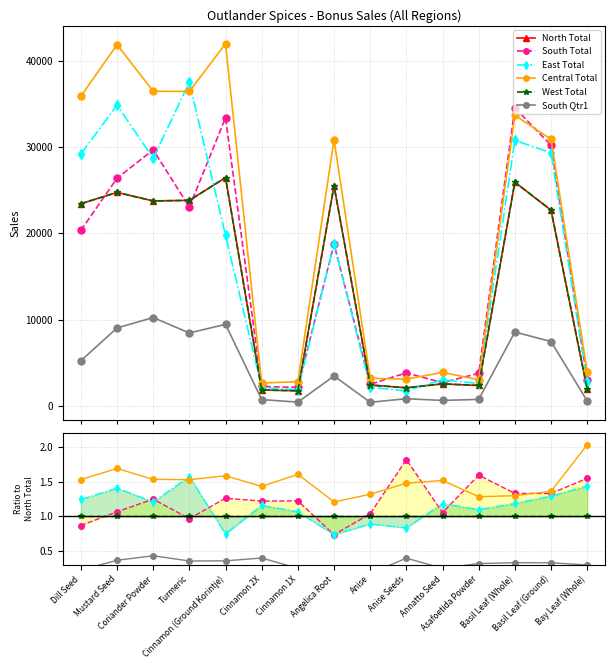

Reading left to right, list all the values displayed in this chart.

North Total: Dill Seed=23442.0	Mustard Seed=24755.0	Coriander Powder=23765.0	Turmeric=23831.0	Cinnamon (Ground Korintje)=26466.0	Cinnamon 2X=1845.0	Cinnamon 1X=1753.0	Angelica Root=25534.0	Anise=2420.0	Anise Seeds=2103.0	Annatto Seed=2553.0	Asafoetida Powder=2368.0	Basil Leaf (Whole)=25940.0	Basil Leaf (Ground)=22697.0	Bay Leaf (Whole)=1942.0
South Total: Dill Seed=0.9	Mustard Seed=1.1	Coriander Powder=1.2	Turmeric=1.0	Cinnamon (Ground Korintje)=1.3	Cinnamon 2X=1.2	Cinnamon 1X=1.2	Angelica Root=0.7	Anise=1.0	Anise Seeds=1.8	Annatto Seed=1.1	Asafoetida Powder=1.6	Basil Leaf (Whole)=1.3	Basil Leaf (Ground)=1.3	Bay Leaf (Whole)=1.5
East Total: Dill Seed=1.2	Mustard Seed=1.4	Coriander Powder=1.2	Turmeric=1.6	Cinnamon (Ground Korintje)=0.7	Cinnamon 2X=1.2	Cinnamon 1X=1.1	Angelica Root=0.7	Anise=0.9	Anise Seeds=0.8	Annatto Seed=1.2	Asafoetida Powder=1.1	Basil Leaf (Whole)=1.2	Basil Leaf (Ground)=1.3	Bay Leaf (Whole)=1.4
Central Total: Dill Seed=1.5	Mustard Seed=1.7	Coriander Powder=1.5	Turmeric=1.5	Cinnamon (Ground Korintje)=1.6	Cinnamon 2X=1.4	Cinnamon 1X=1.6	Angelica Root=1.2	Anise=1.3	Anise Seeds=1.5	Annatto Seed=1.5	Asafoetida Powder=1.3	Basil Leaf (Whole)=1.3	Basil Leaf (Ground)=1.4	Bay Leaf (Whole)=2.0
West Total: Dill Seed=1.0	Mustard Seed=1.0	Coriander Powder=1.0	Turmeric=1.0	Cinnamon (Ground Korintje)=1.0	Cinnamon 2X=1.0	Cinnamon 1X=1.0	Angelica Root=1.0	Anise=1.0	Anise Seeds=1.0	Annatto Seed=1.0	Asafoetida Powder=1.0	Basil Leaf (Whole)=1.0	Basil Leaf (Ground)=1.0	Bay Leaf (Whole)=1.0
South Qtr1: Dill Seed=0.2	Mustard Seed=0.4	Coriander Powder=0.4	Turmeric=0.4	Cinnamon (Ground Korintje)=0.4	Cinnamon 2X=0.4	Cinnamon 1X=0.2	Angelica Root=0.1	Anise=0.2	Anise Seeds=0.4	Annatto Seed=0.2	Asafoetida Powder=0.3	Basil Leaf (Whole)=0.3	Basil Leaf (Ground)=0.3	Bay Leaf (Whole)=0.3